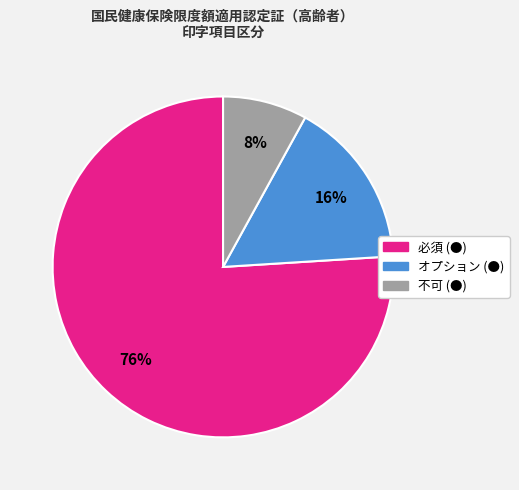

Is there any slice that represents more than half of the pie?

Yes